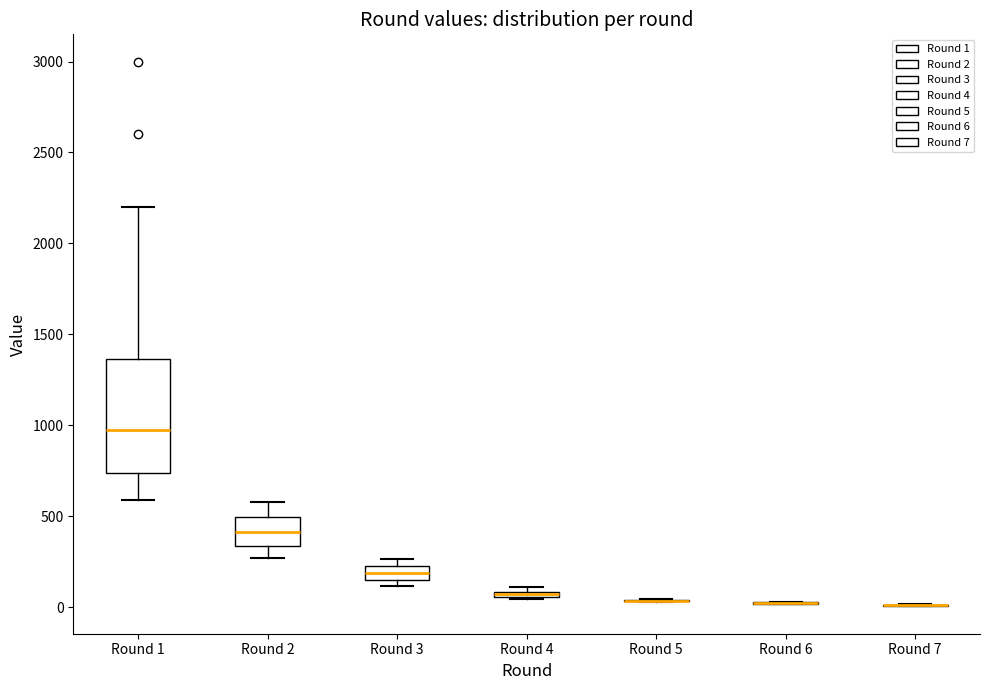

Where is the lower edge of the box for Round 4 on the y-axis? The values are not printed on the chart, so give them approximately, as read against the axis.

50